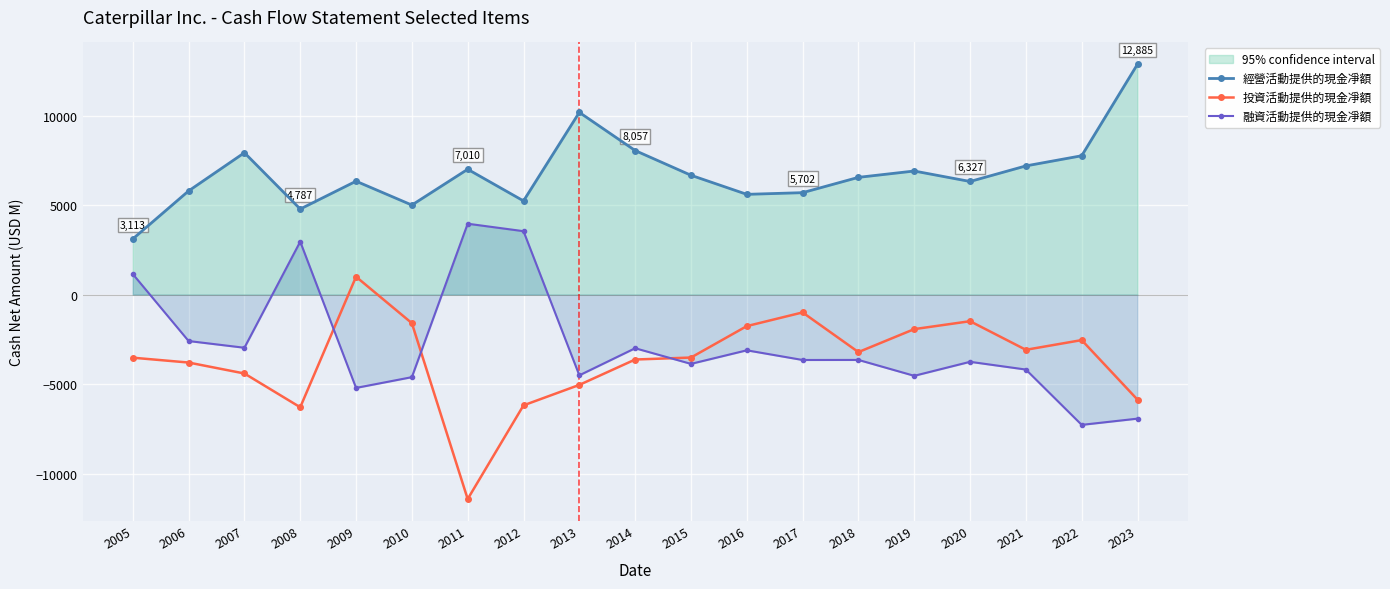

How many categories are shown in the chart?

19